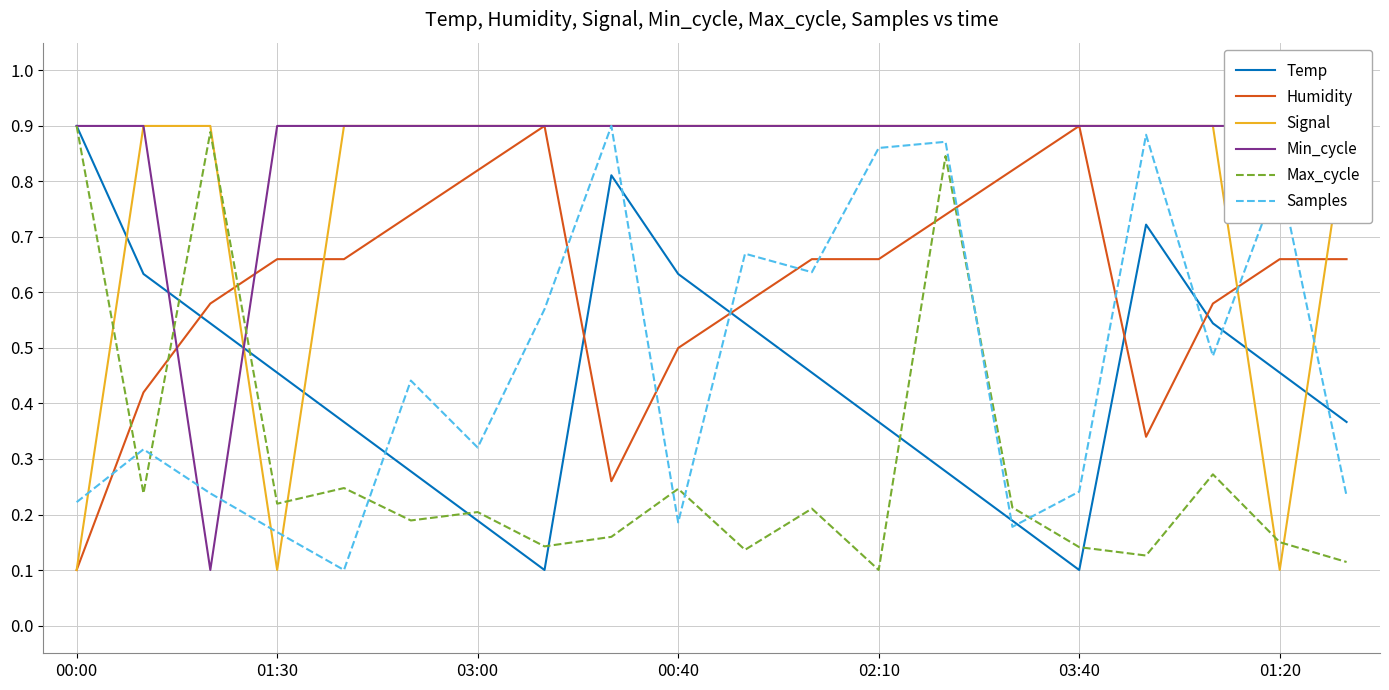

True or false: Max_cycle has more than 2 interior local peaks.

True